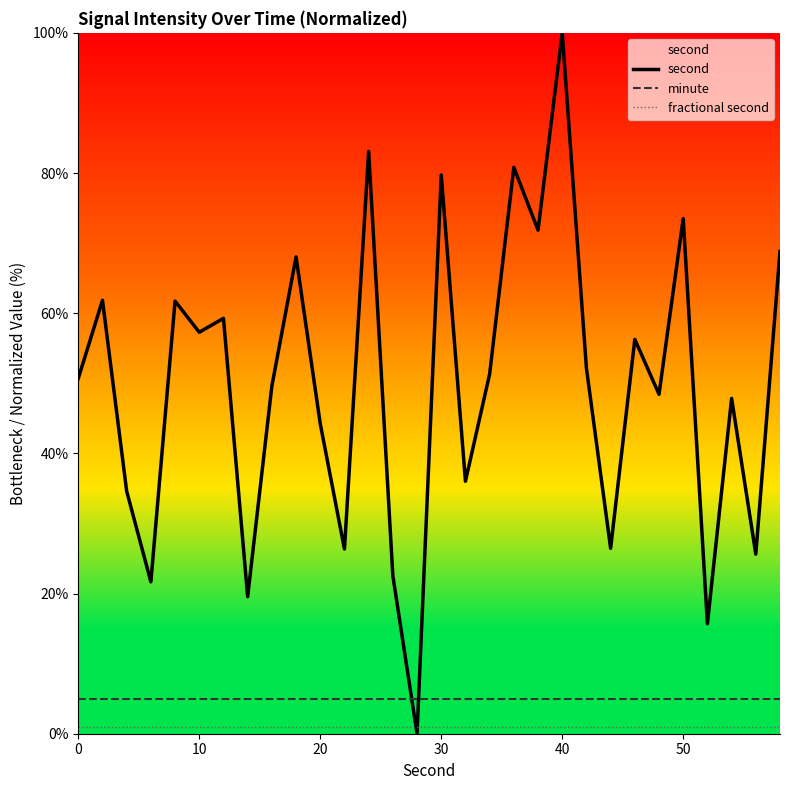

Which series has the largest total across all categories?

second